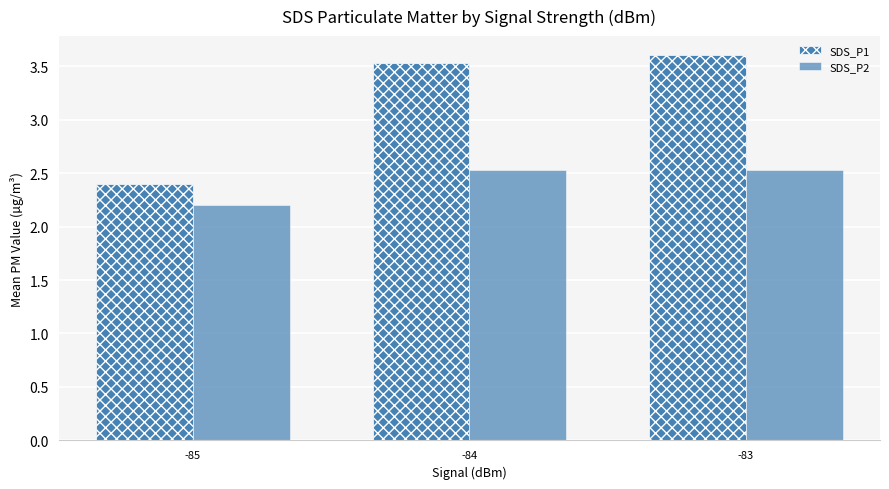

Which series has the largest total across all categories?

SDS_P1